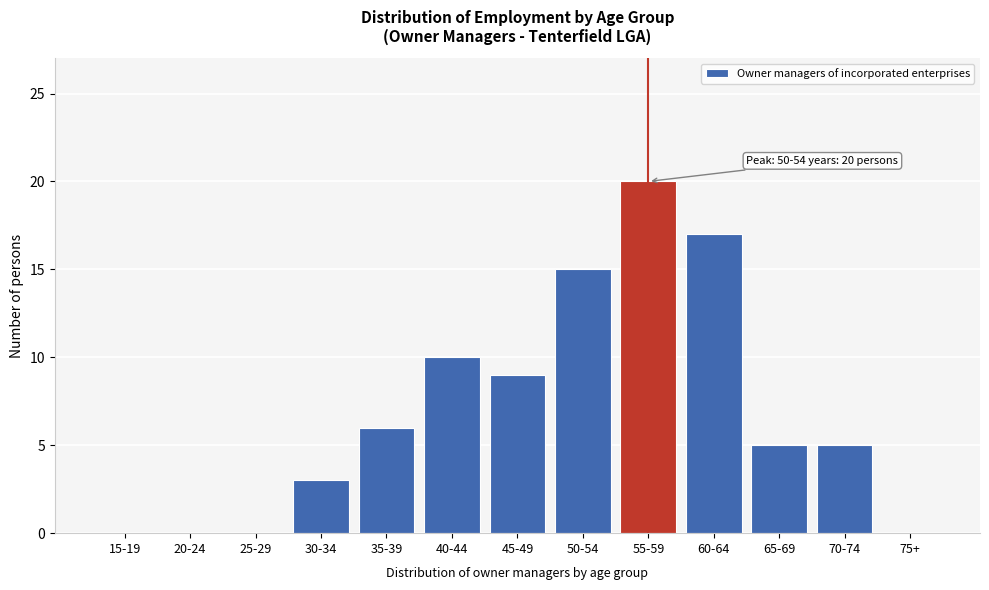

Reading right to left, transcribe all the data shown in this chart.

75+=0	70-74=5	65-69=5	60-64=17	55-59=20	50-54=15	45-49=9	40-44=10	35-39=6	30-34=3	25-29=0	20-24=0	15-19=0